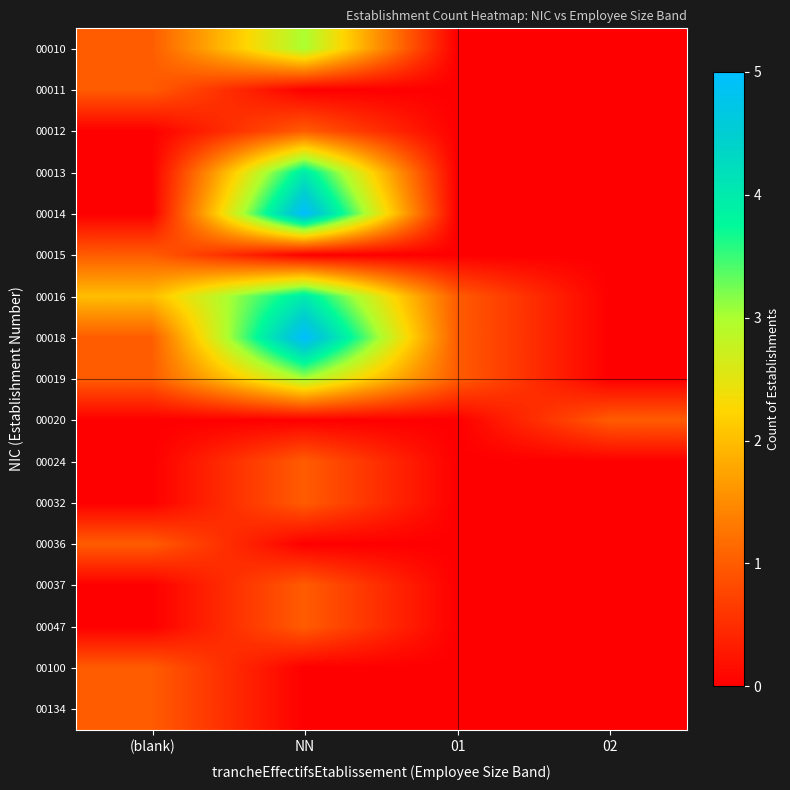

At how many categories does at least one series exceed 0?

4